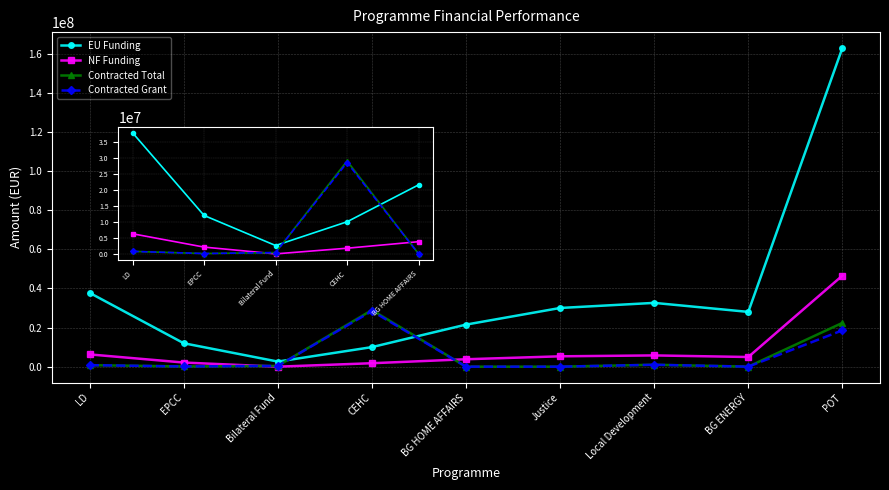

The NF Funding series shows 3794059.5 at BG HOME AFFAIRS. True or false?

True